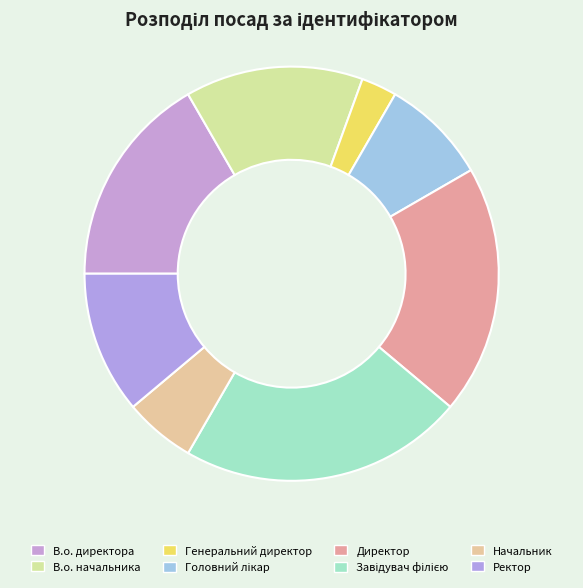

What is the smallest slice in the pie chart?

Генеральний директор